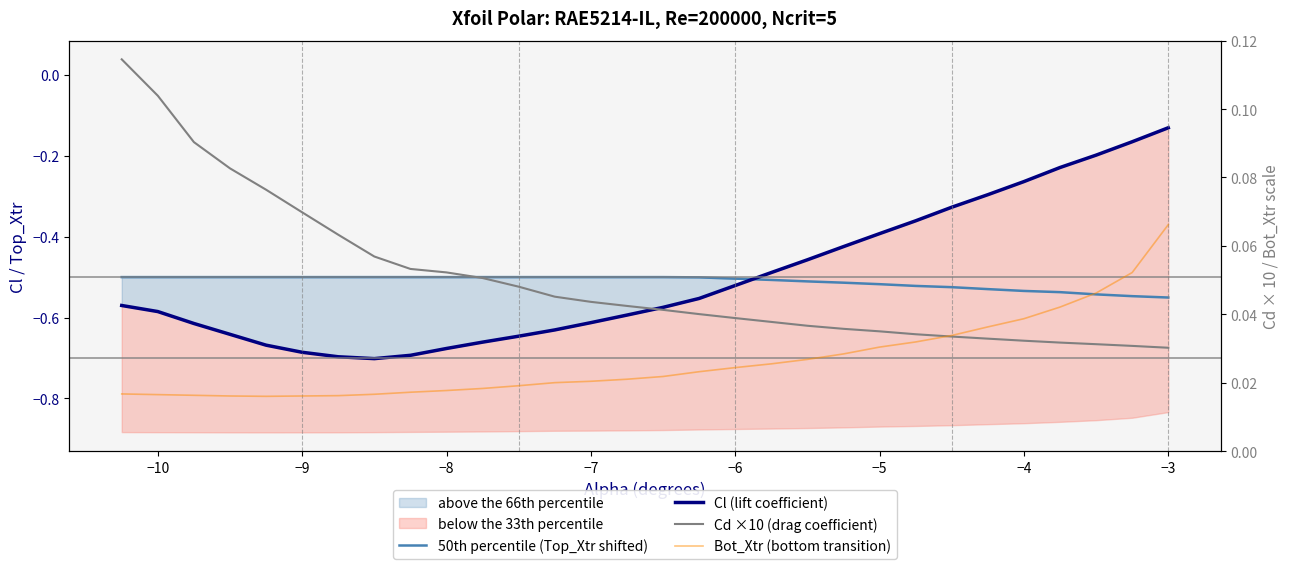

True or false: Cl (lift coefficient) and Bot_Xtr (bottom transition) intersect in this chart.

False